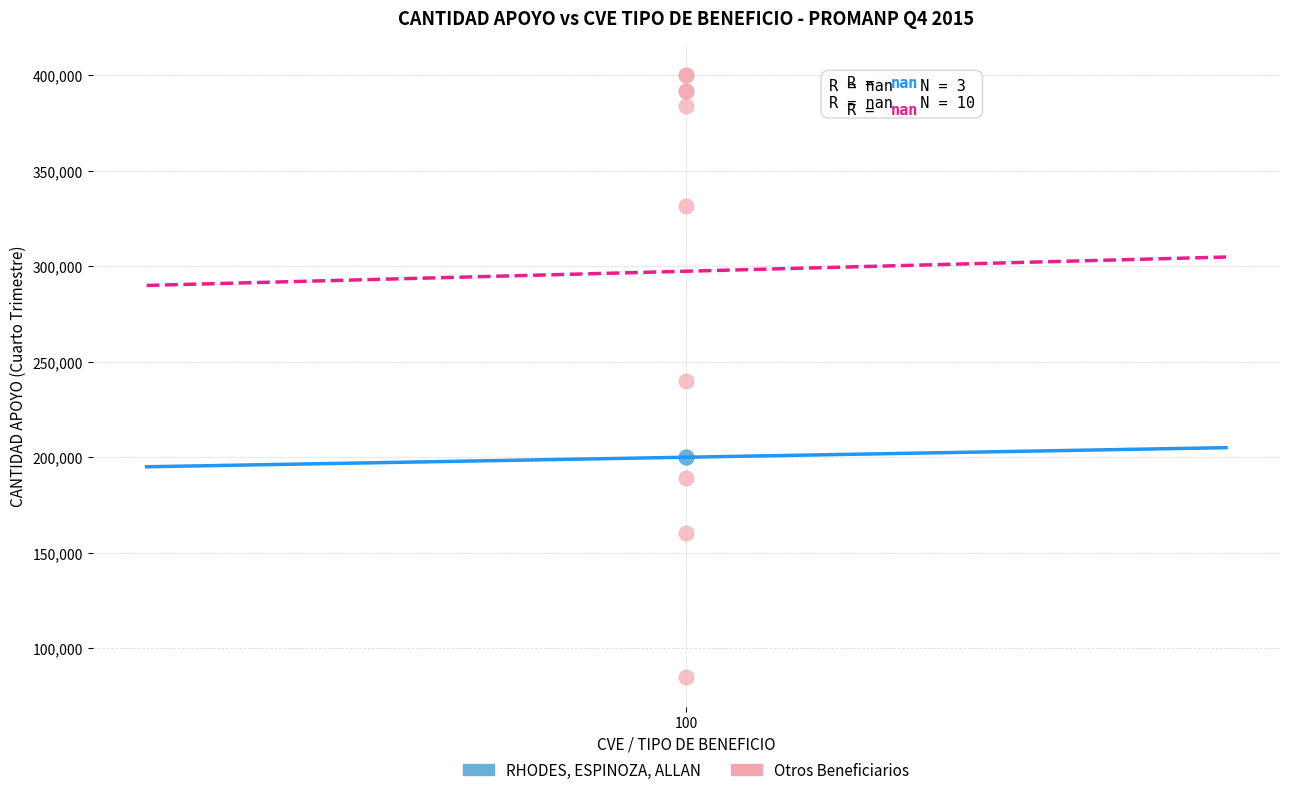

Which series reaches the minimum Y coordinate?

Otros Beneficiarios